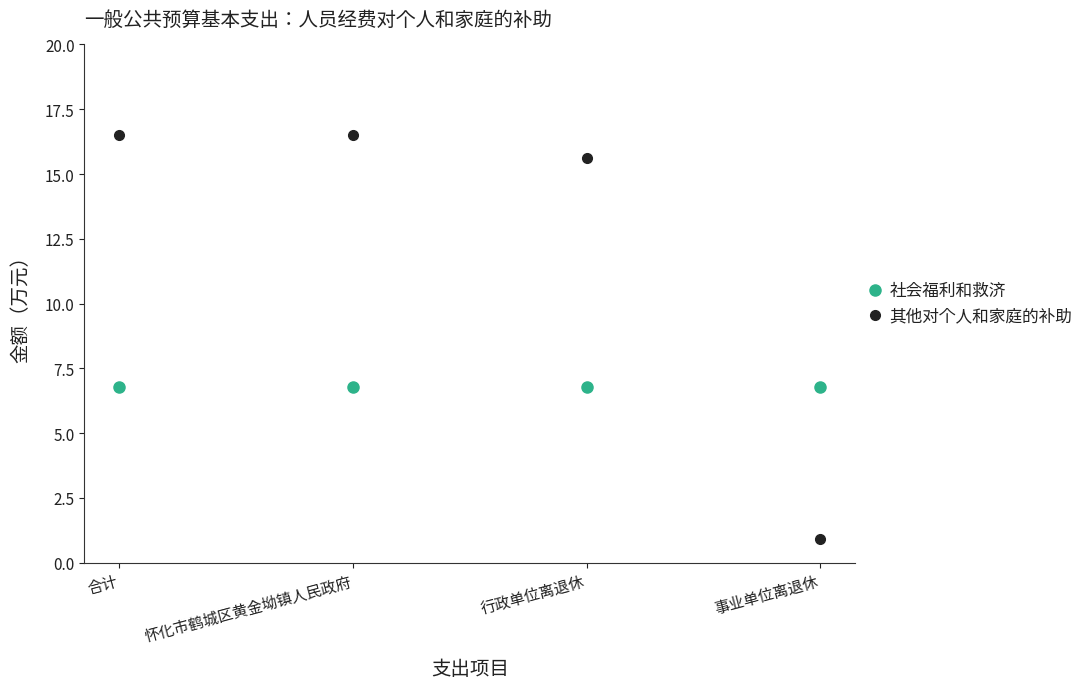

What is the minimum value for 社会福利和救济?

6.8